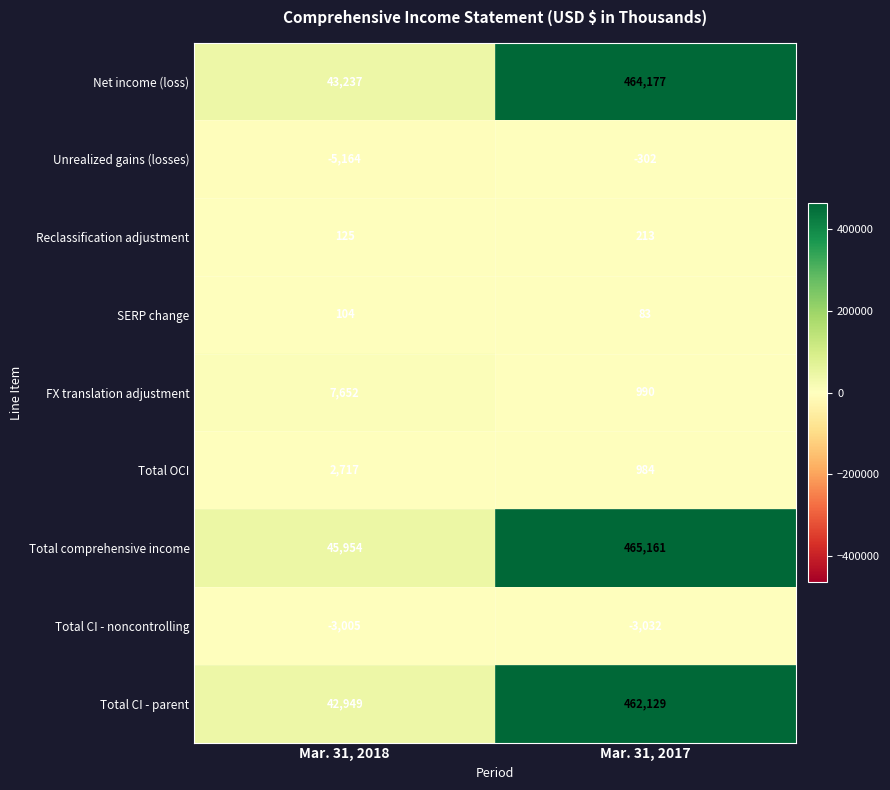

Reading left to right, extract all data points from this chart.

Net income (loss): 43237	464177
Unrealized gains (losses): -5164	-302
Reclassification adjustment: 125	213
SERP change: 104	83
FX translation adjustment: 7652	990
Total OCI: 2717	984
Total comprehensive income: 45954	465161
Total CI - noncontrolling: -3005	-3032
Total CI - parent: 42949	462129